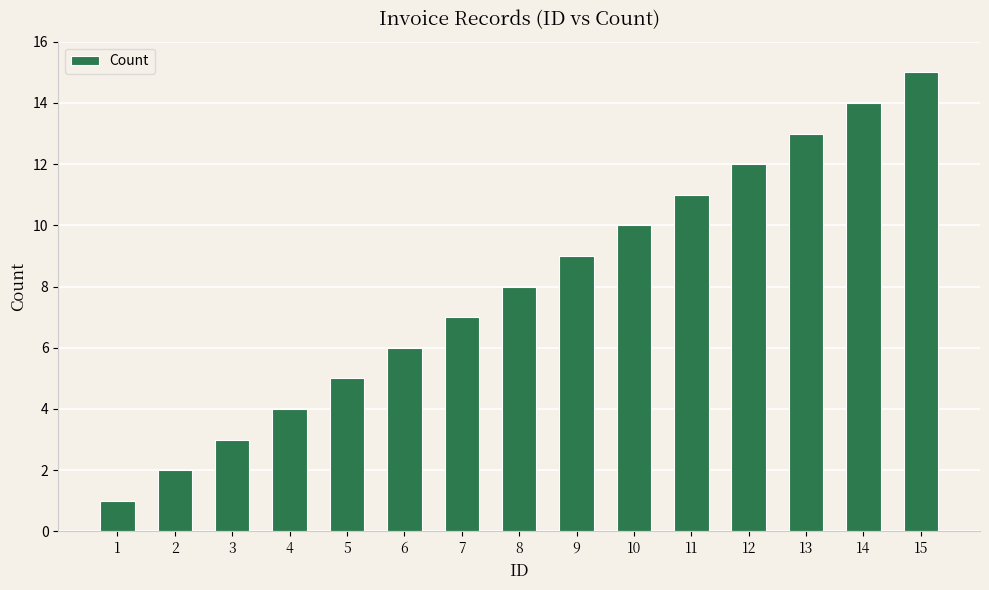

At which category does the chart reach its peak across all series?

15